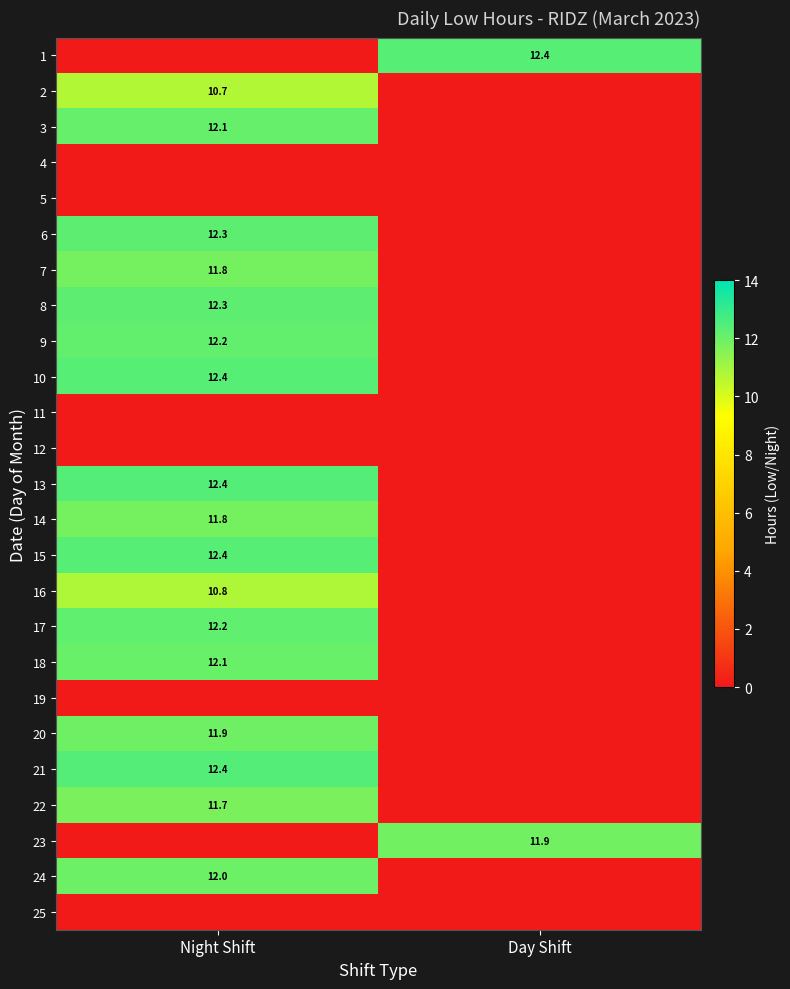

Is it true that 14 equals 11.8 at Night Shift?

True